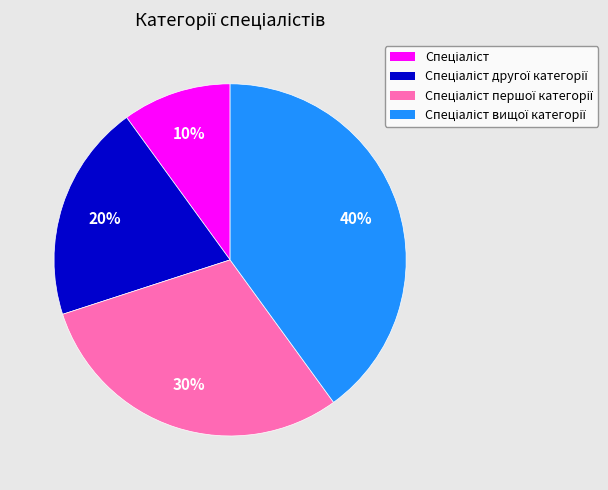

To the nearest percent, what is the average slice percentage?

25%